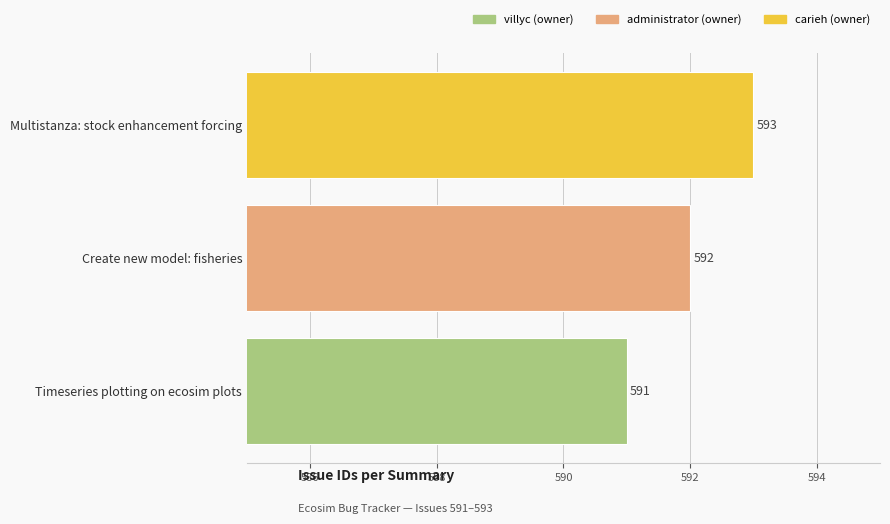

What is the ratio of the value at Create new model: fisheries to the value at Multistanza: stock enhancement forcing?

1.0